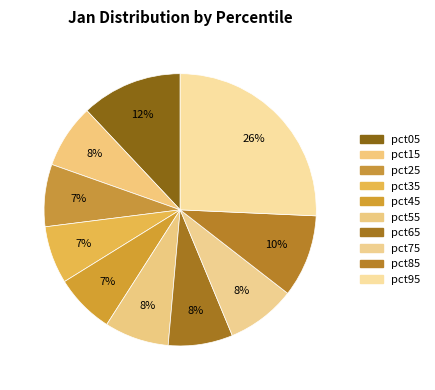

Is the sum of pct25 and pct85 greater than half?

No